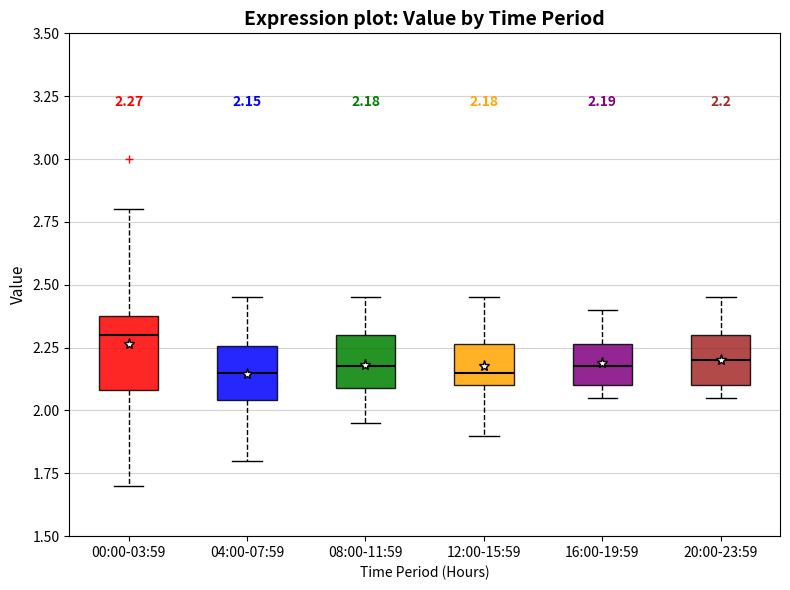

Which box has the highest median line?

00:00-03:59